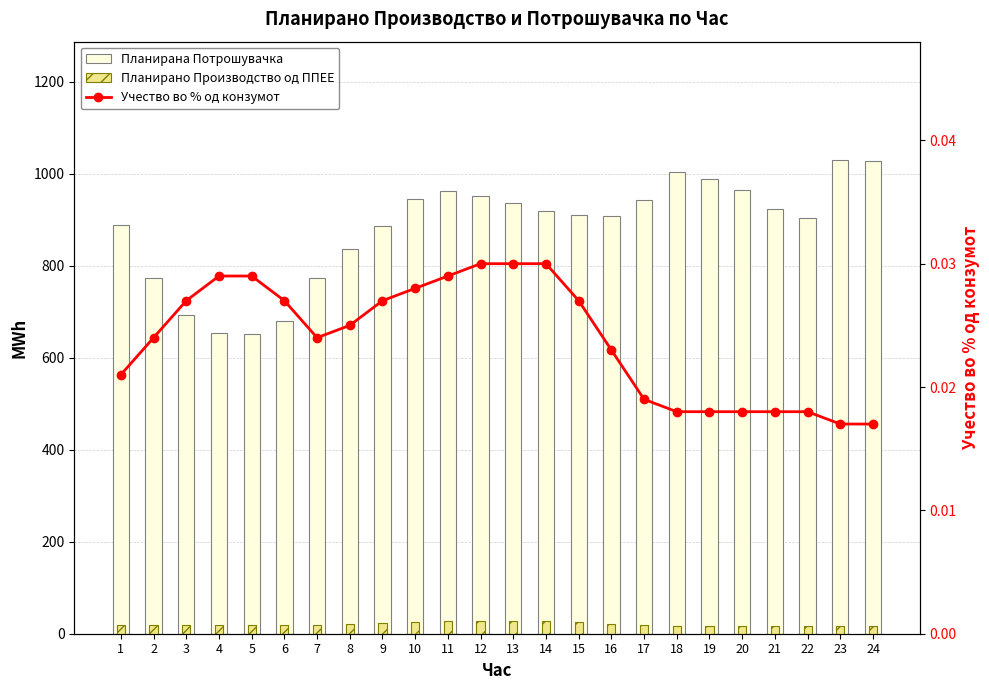

What is the value of the Планирано Производство од ППЕЕ bar at the 8th from the left?

20.6